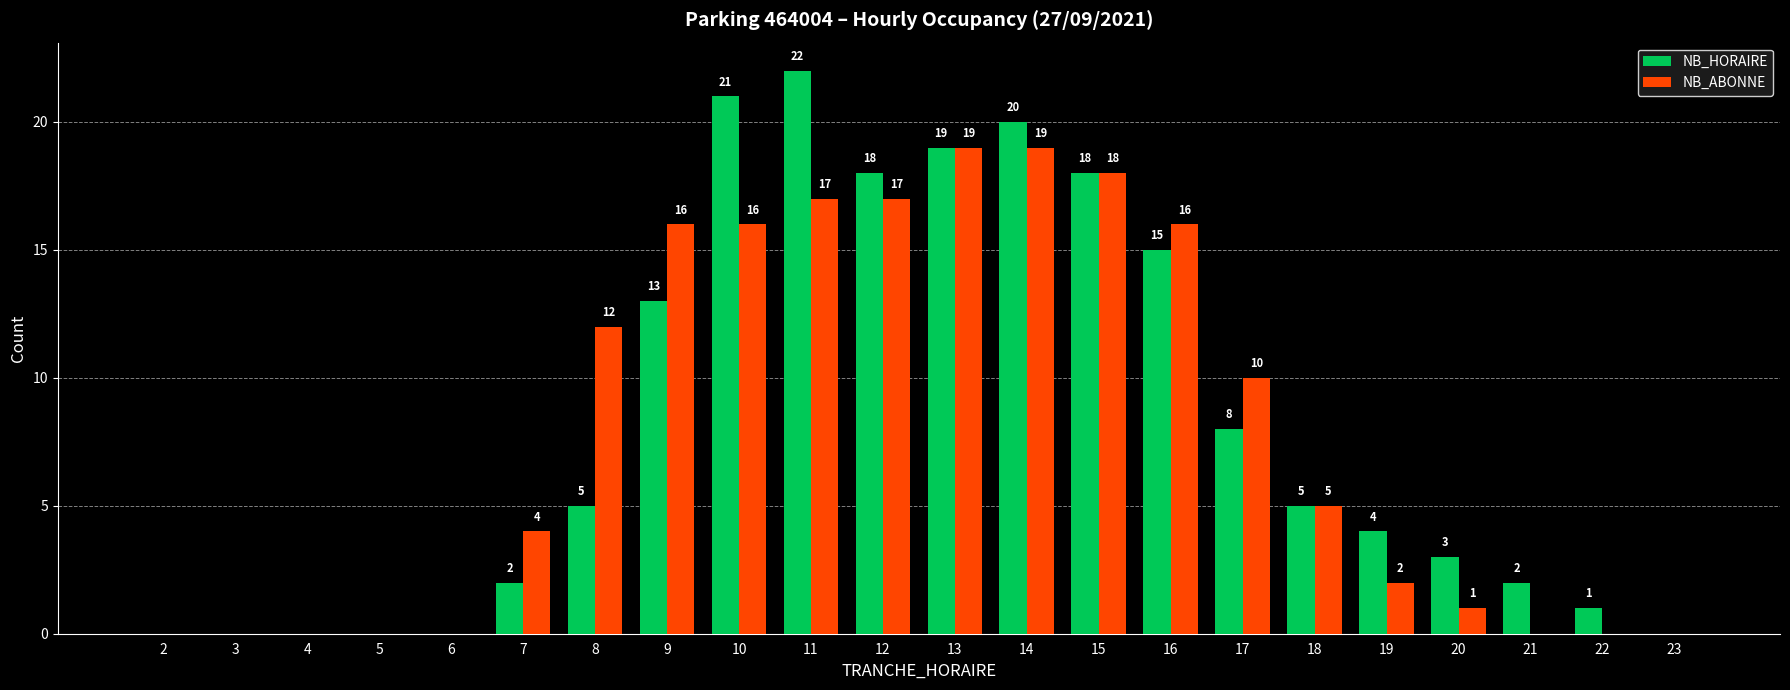

What is the sum of all NB_ABONNE values?

172